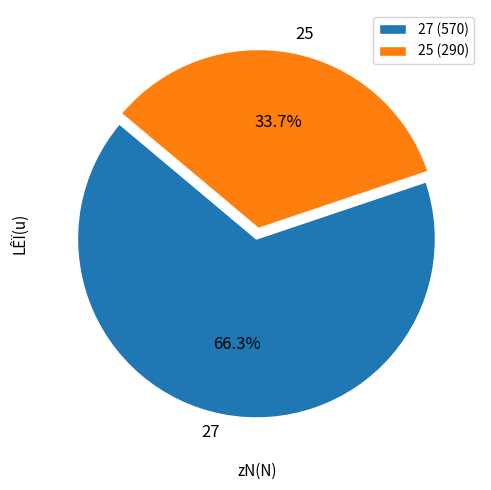

What percentage is the 25 slice, to the nearest percent?

34%